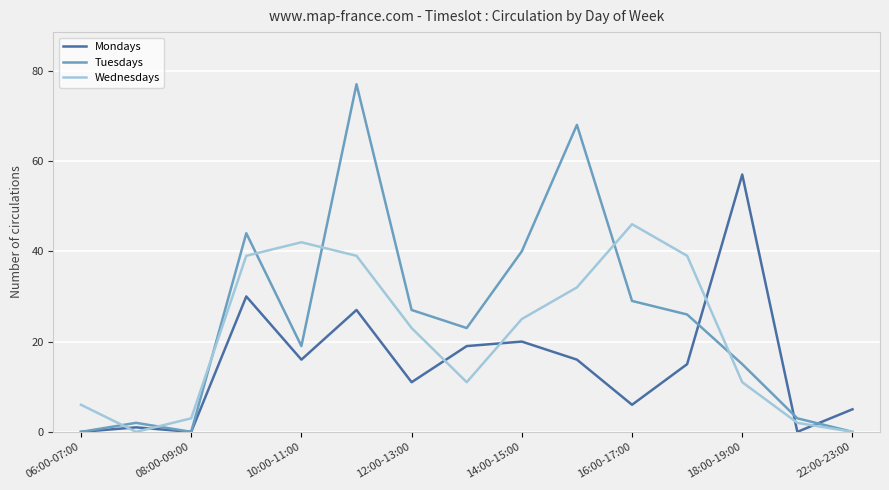

How many interior local valleys does the Tuesdays series have?

3